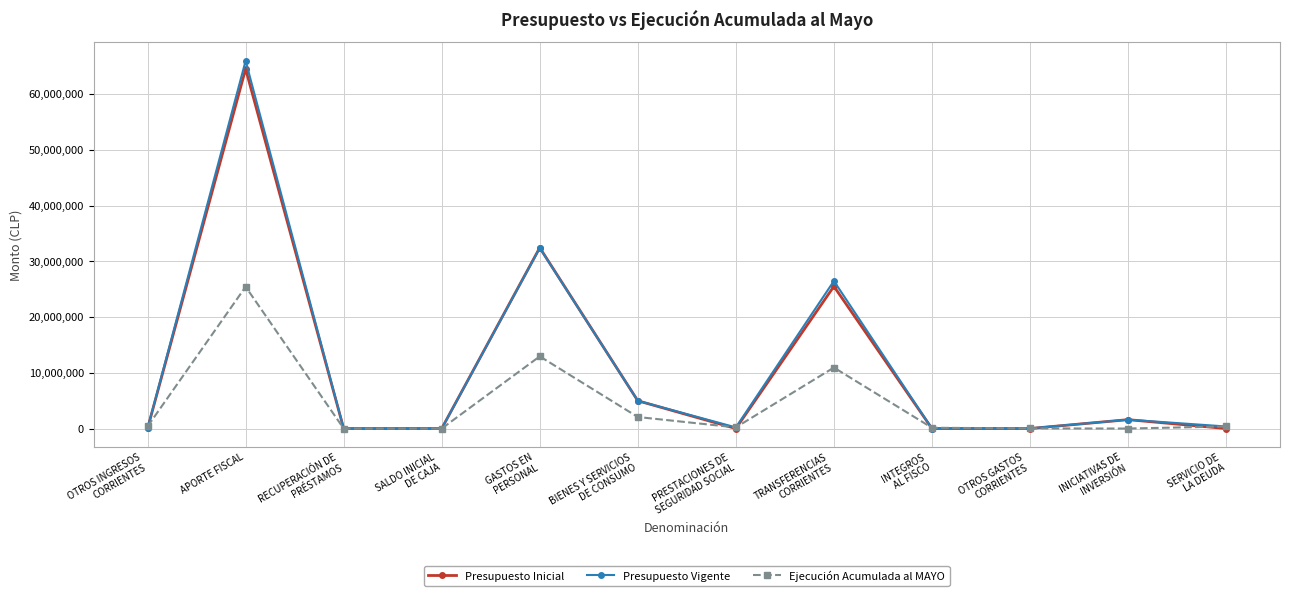

The value of Presupuesto Inicial at GASTOS EN
PERSONAL is 12810383. True or false?

False